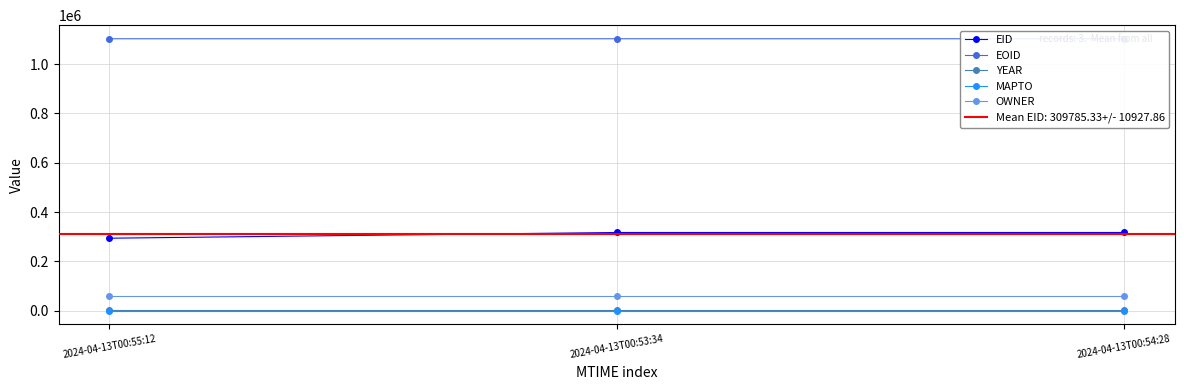

What is the difference between the EID values at 2024-04-13T00:55:12 and 2024-04-13T00:54:28?

23184